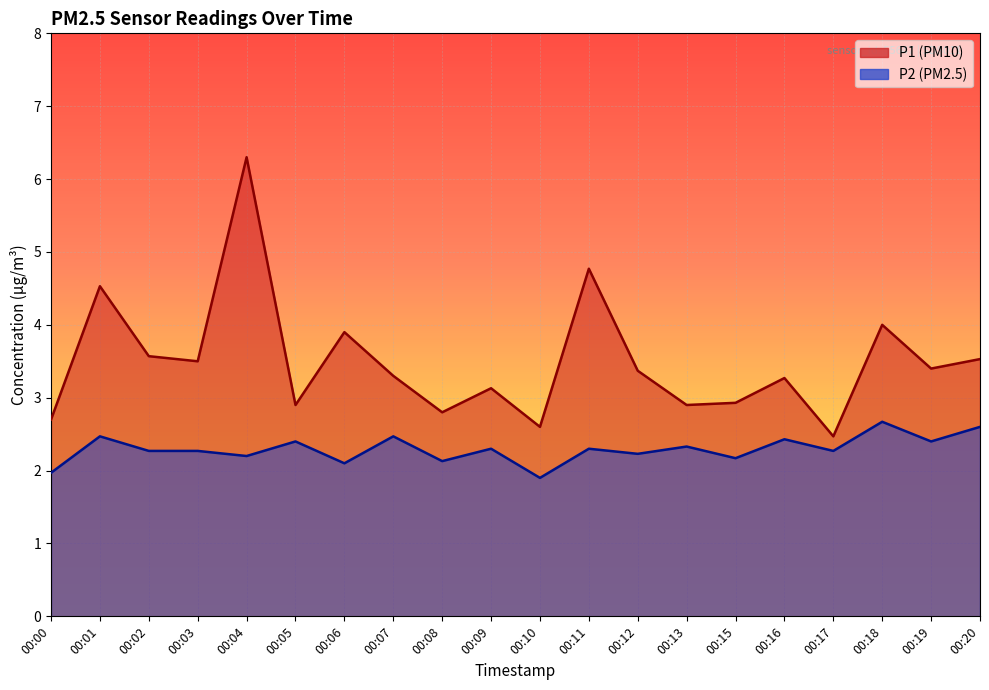

How many lines are shown in the chart?

2